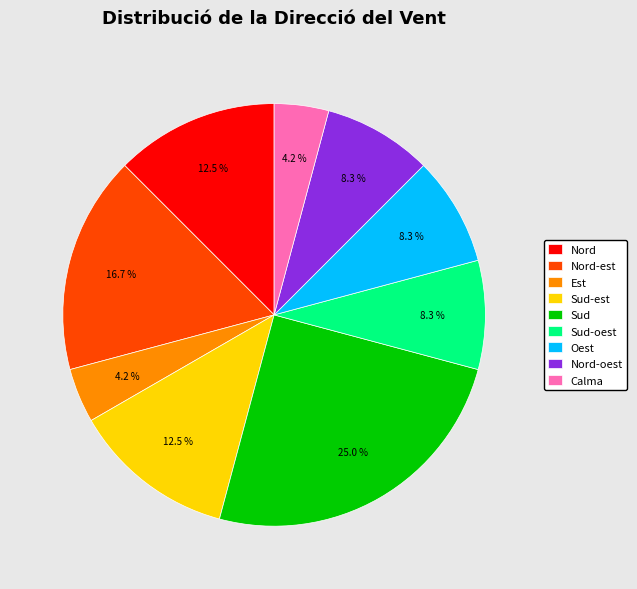

What is the largest slice in the pie chart?

Sud